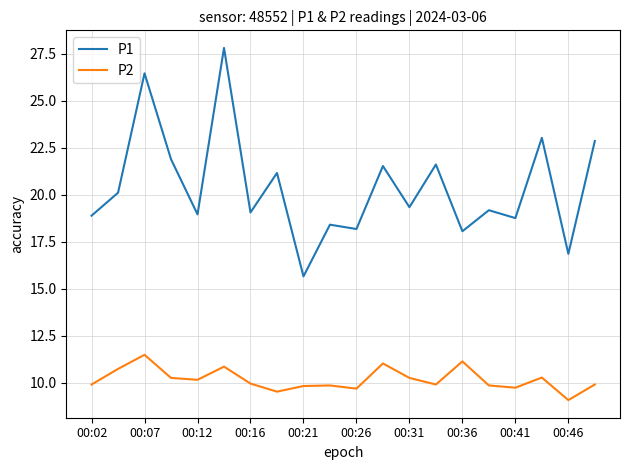

Which series has the largest total across all categories?

P1